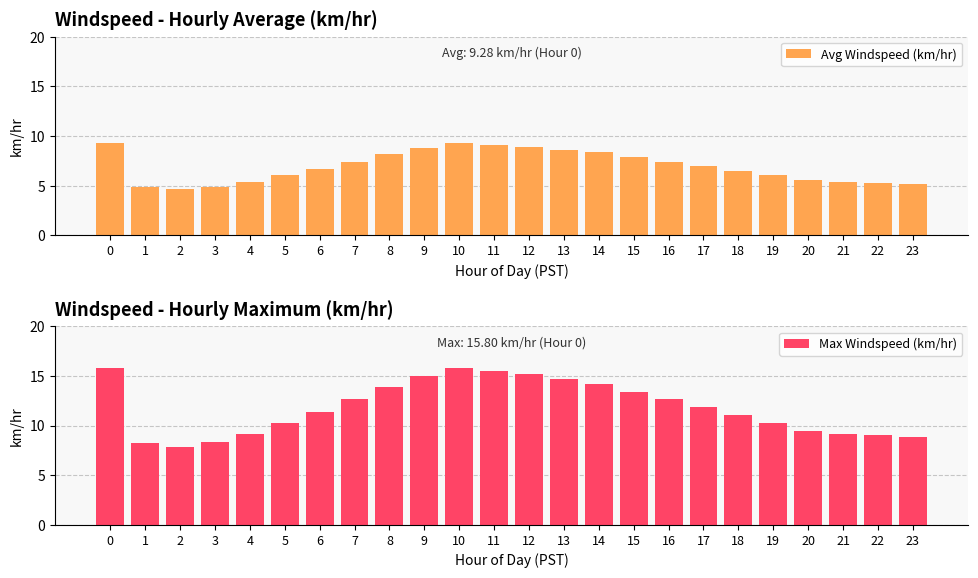

Count the number of data series in this chart.

2